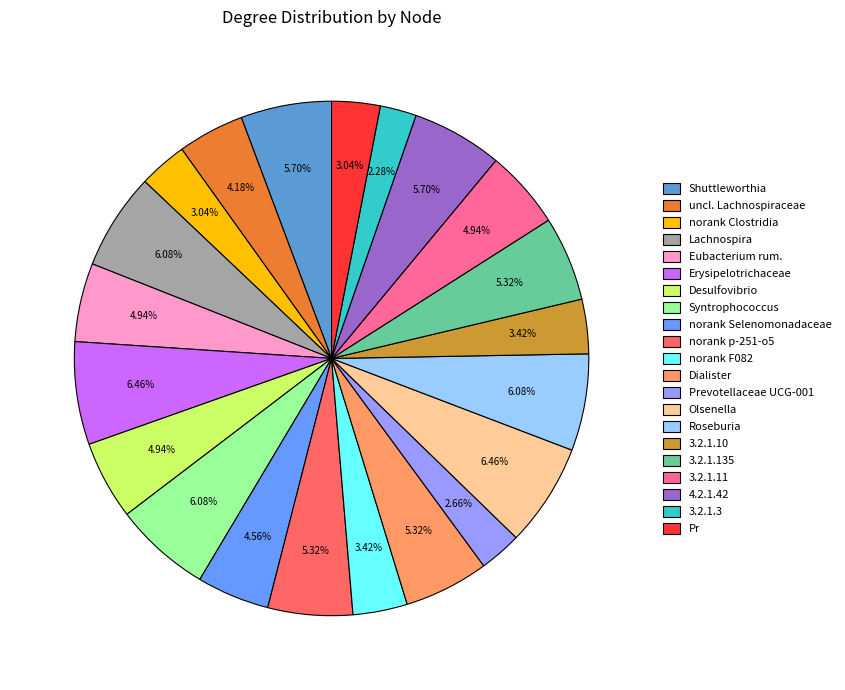

Does any single category account for the majority?

No